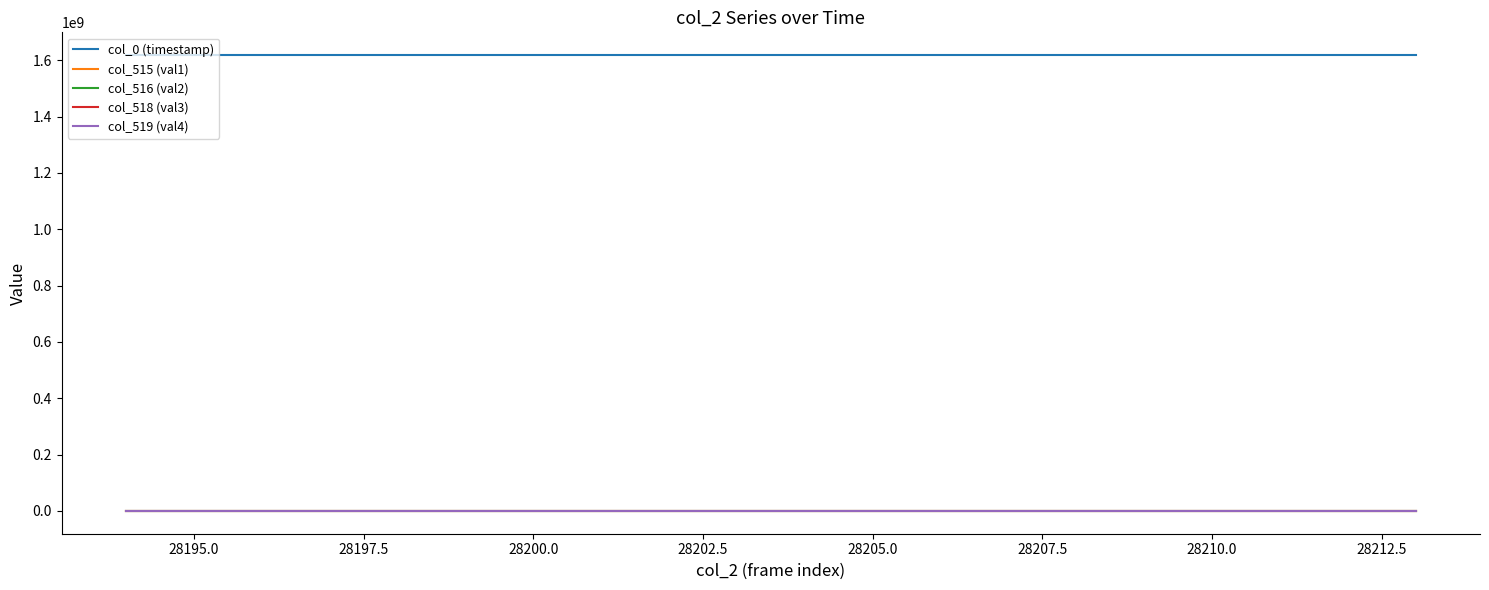

What is the minimum value shown in the chart?

3216.0